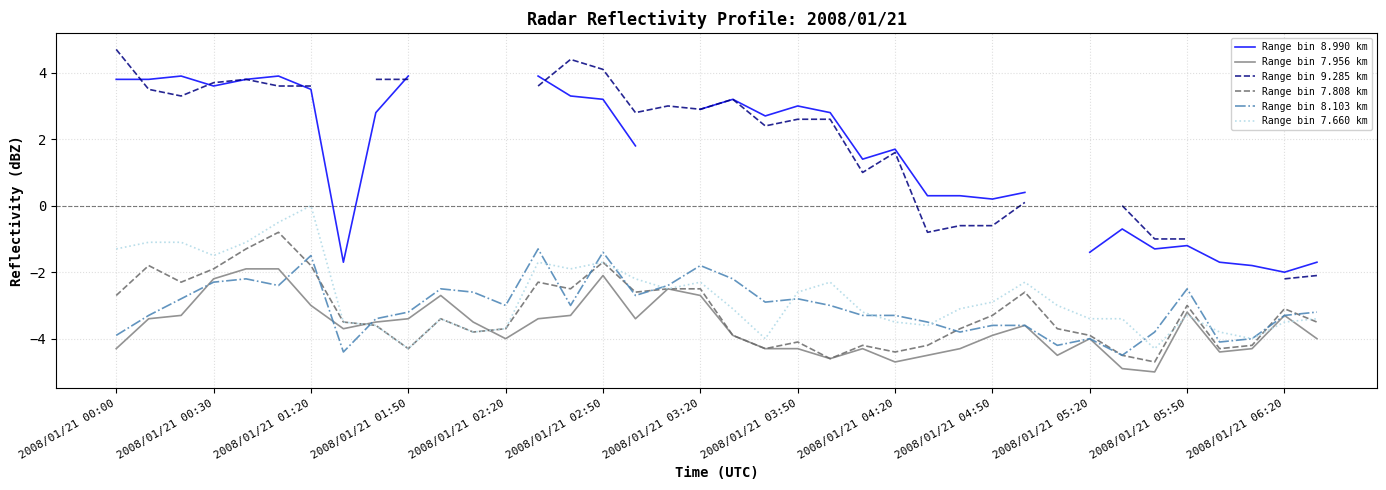

What is the approximate value of Range bin 7.956 km at 2008/01/21 04:50?

-3.9